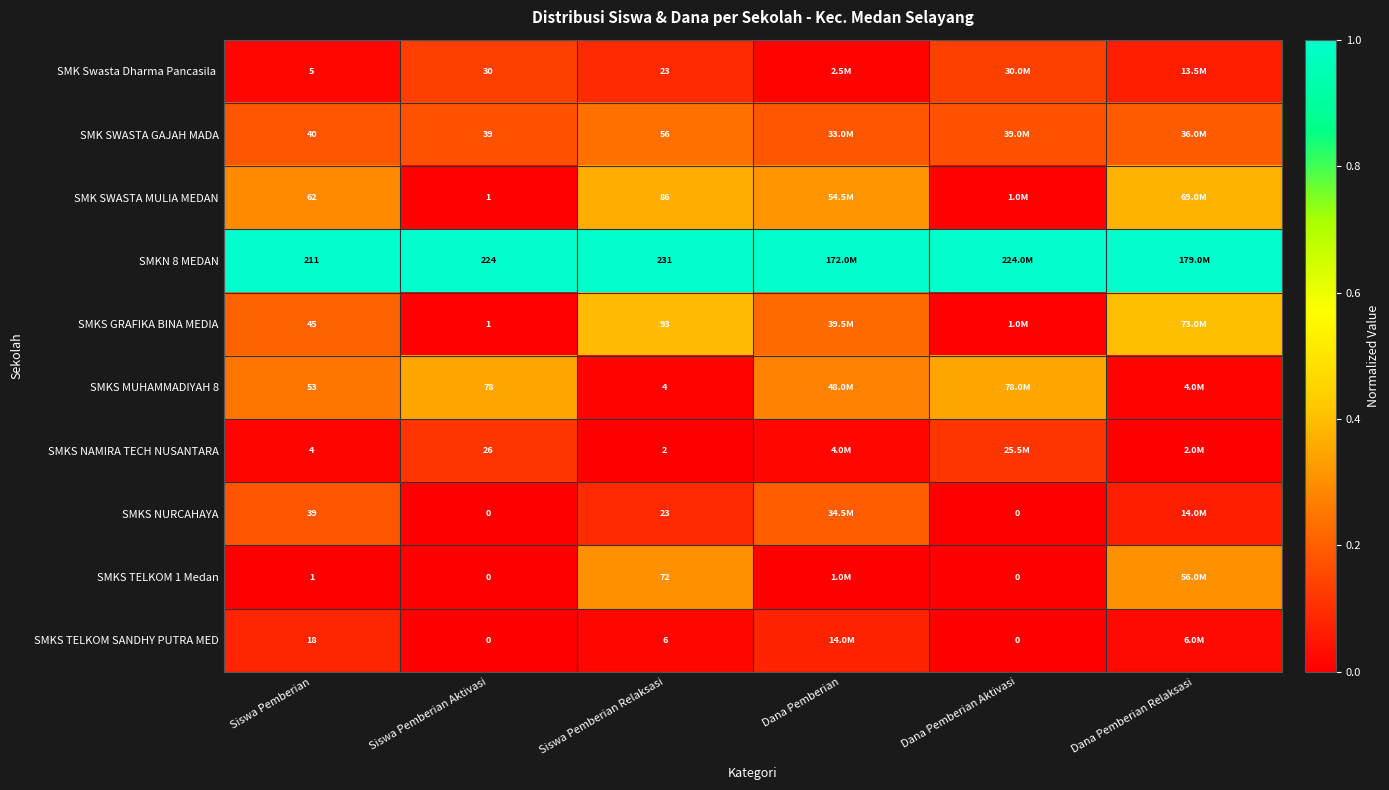

Is the value of SMK SWASTA GAJAH MADA at Siswa Pemberian Aktivasi greater than the value of SMK SWASTA MULIA MEDAN at Siswa Pemberian Aktivasi?

Yes